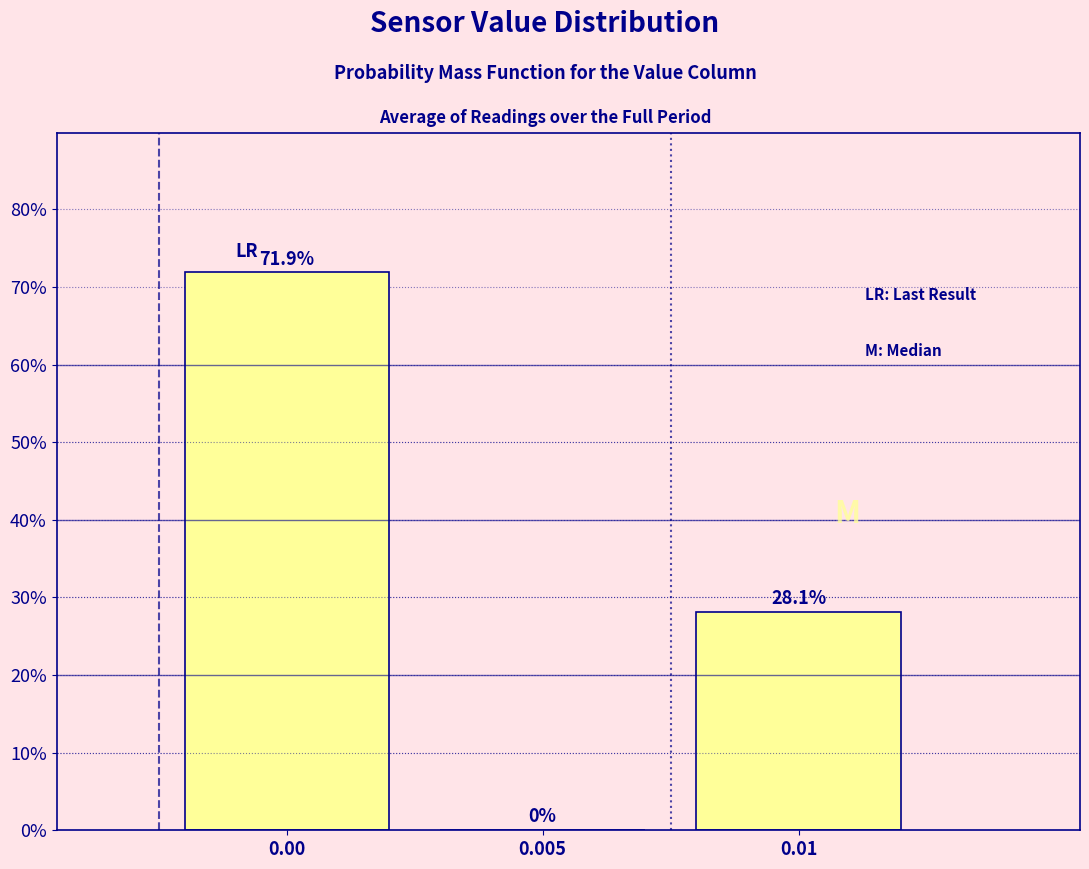

Reading left to right, extract all data points from this chart.

0.00=71.9	0.005=0.0	0.01=28.1